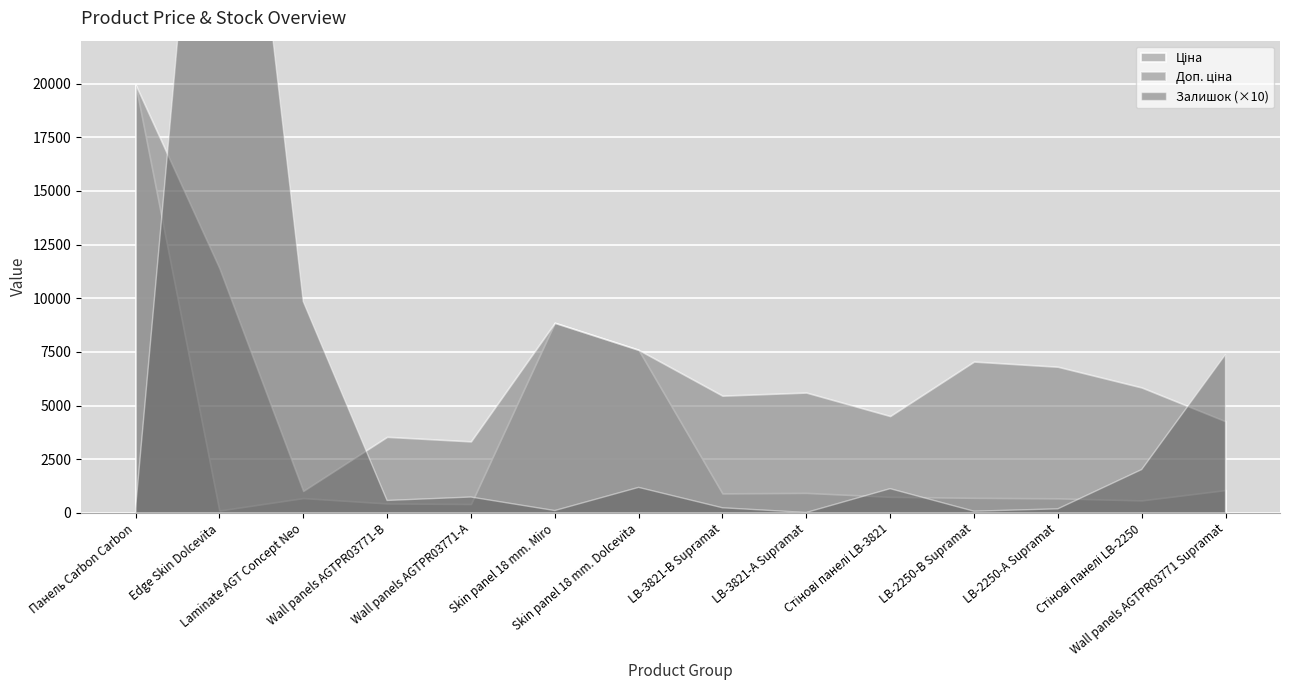

What is the difference between the Ціна values at LB-3821-В Supramat and LB-2250-А Supramat?

229.4